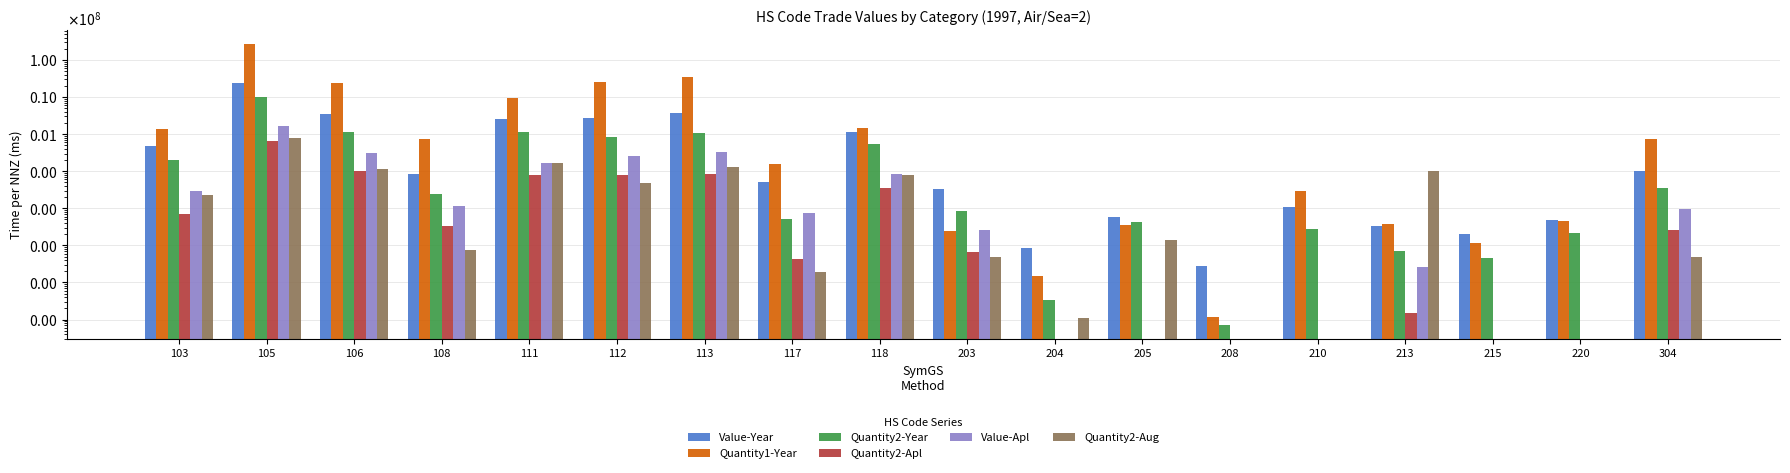

True or false: Quantity2-Aug has a value of 12883 at 112.

False